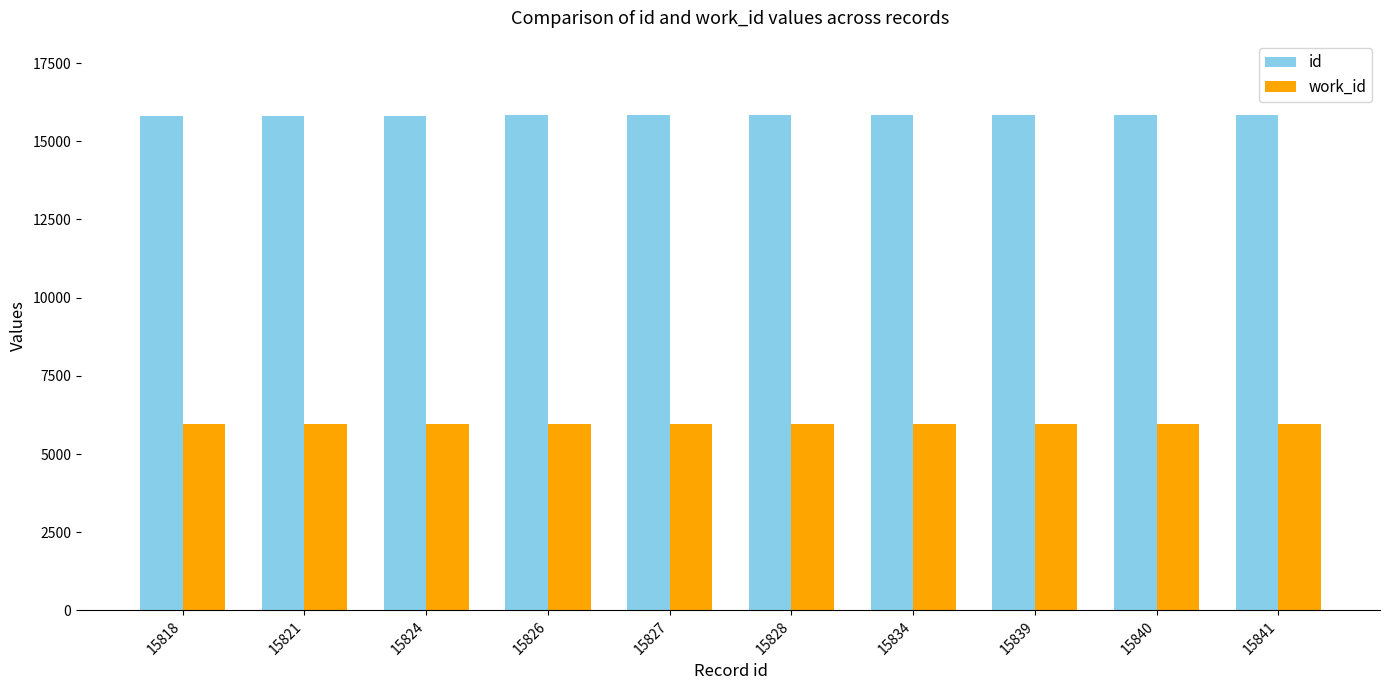

What value does the work_id series have at 15840?

5960